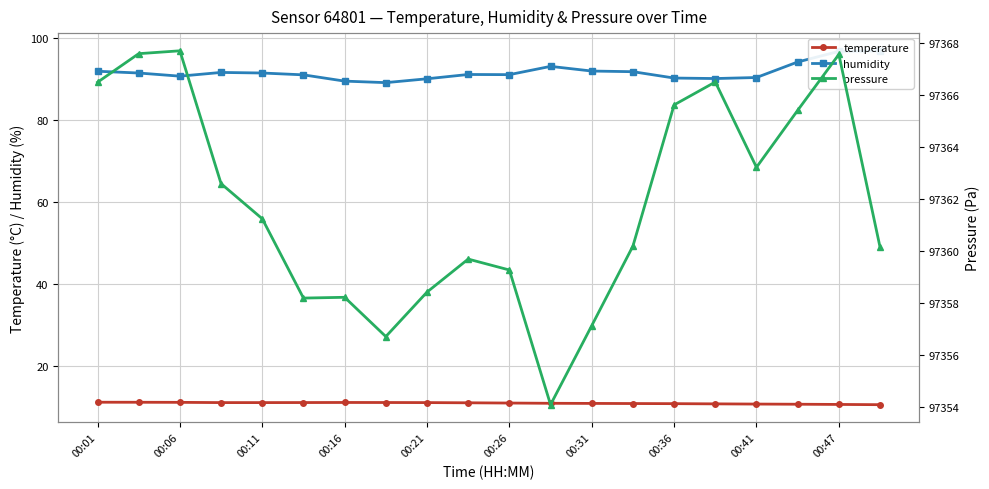

Which series has the largest total across all categories?

pressure